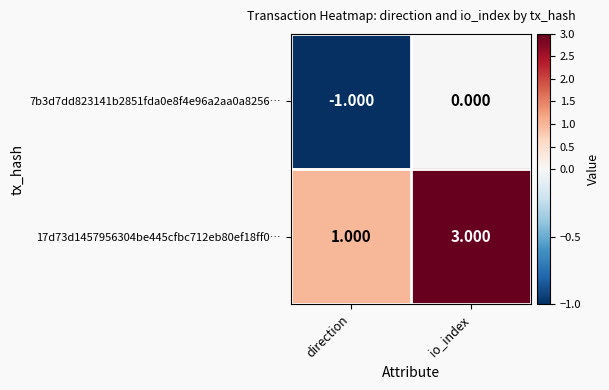

Where is 17d73d1457956304be445cfbc712eb80ef18ff0… nearest to the value 2?

direction